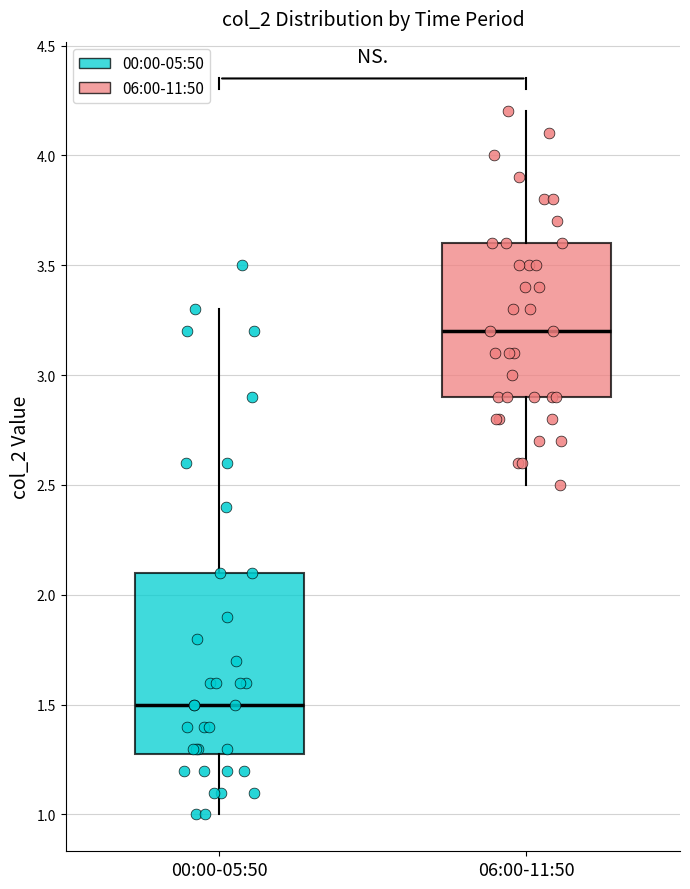

Where does the median line of the box for 06:00-11:50 sit on the y-axis? The values are not printed on the chart, so give them approximately, as read against the axis.

3.2